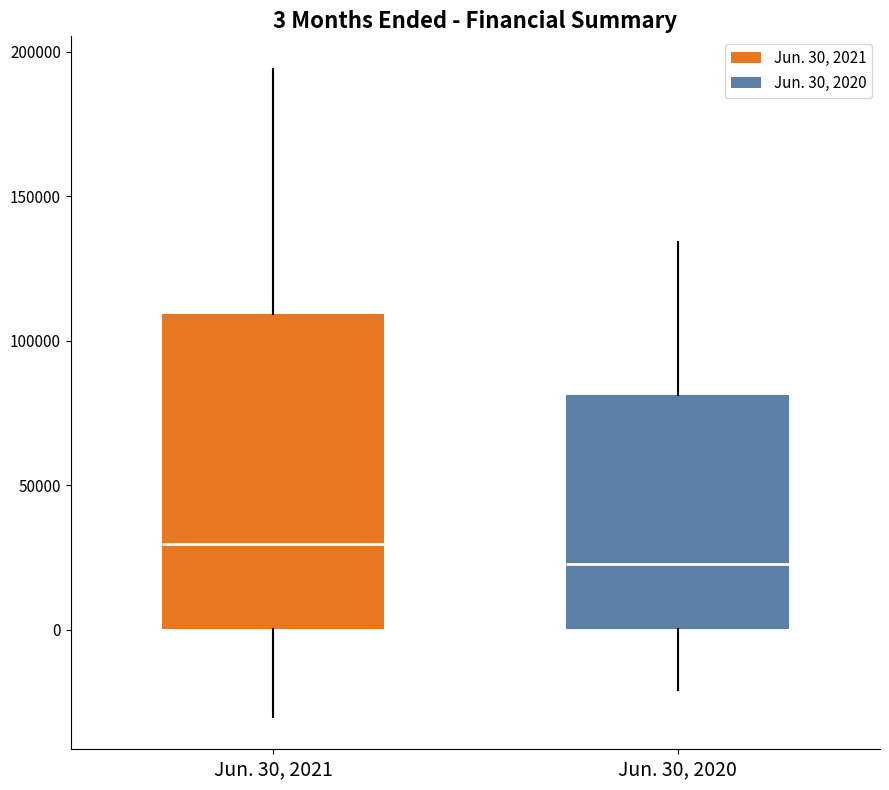

Comparing the boxes themselves (not the whiskers), which one is the tallest?

Jun. 30, 2021